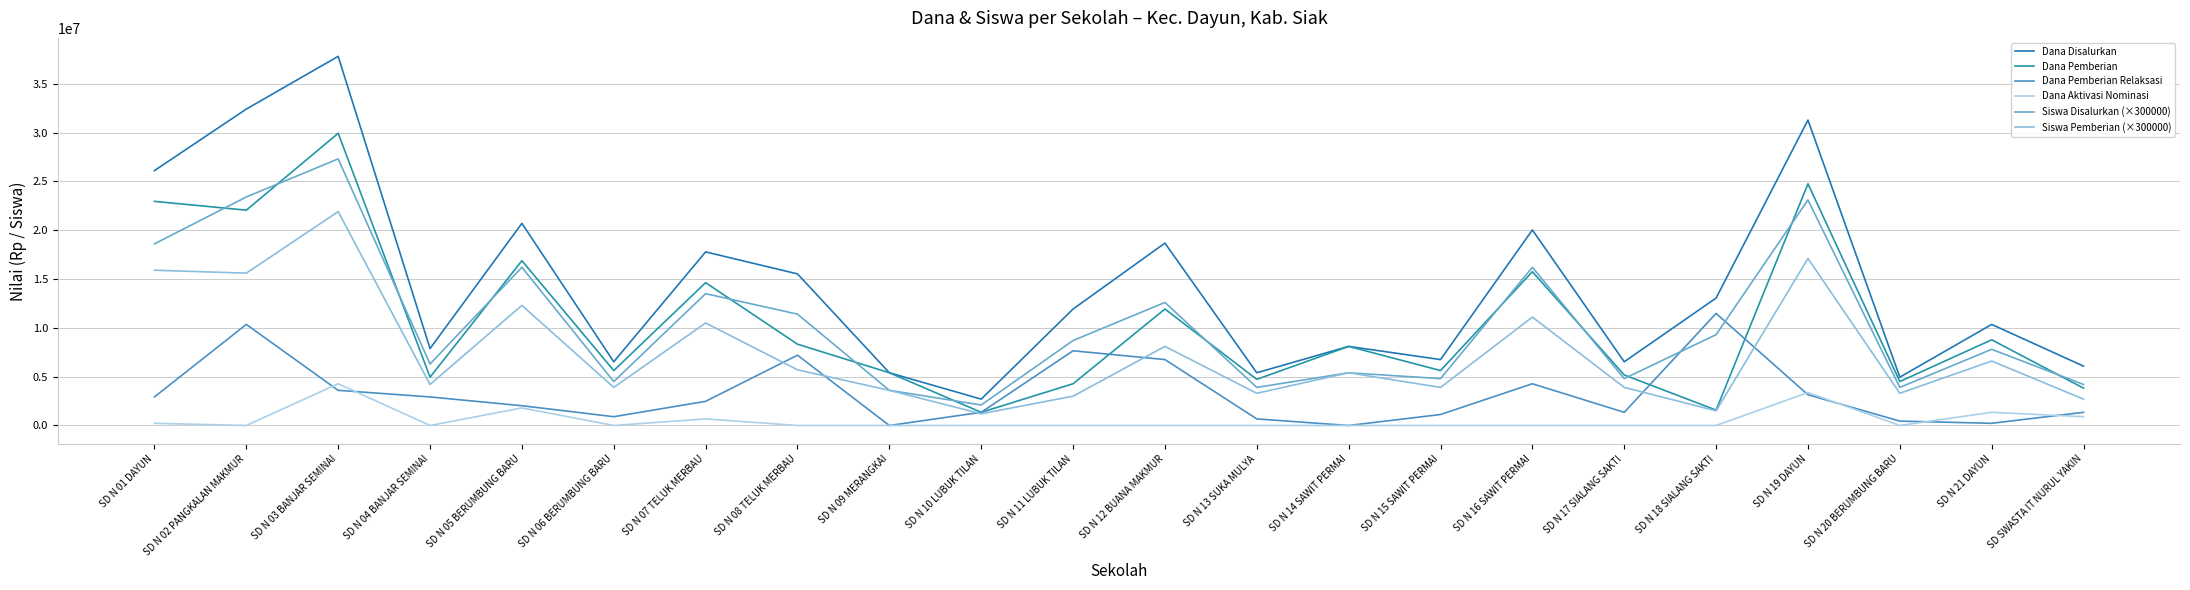

List the series in order of their peak value, lowest first.

Dana Aktivasi Nominasi, Dana Pemberian Relaksasi, Siswa Pemberian (×300000), Siswa Disalurkan (×300000), Dana Pemberian, Dana Disalurkan